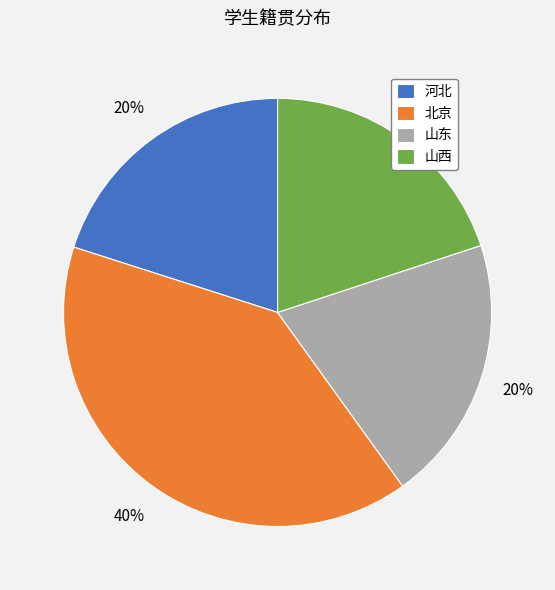

Between 山东 and 北京, which is larger?

北京